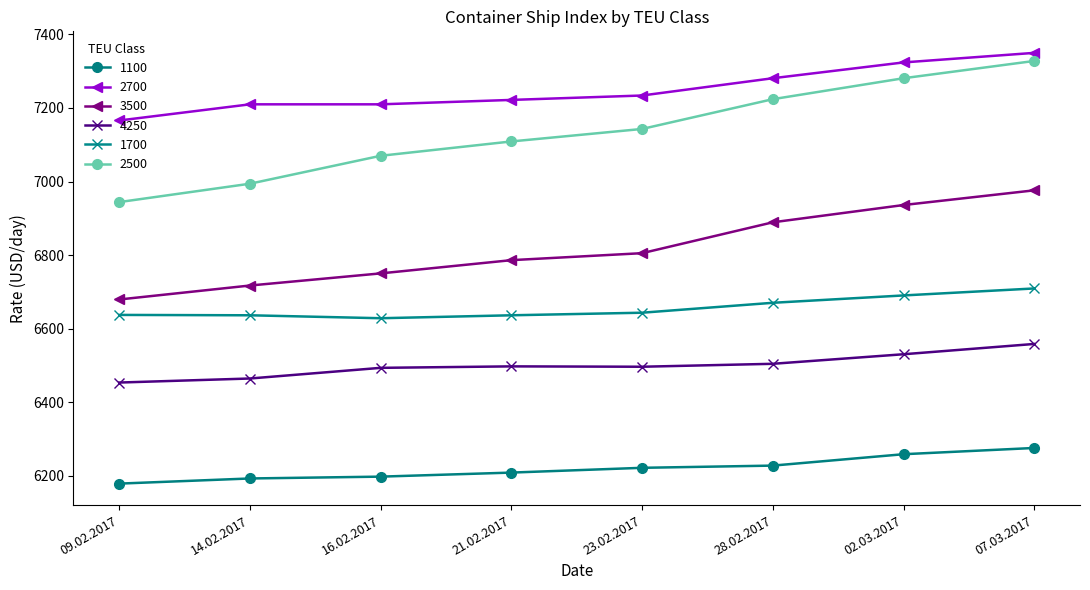

At how many categories does at least one series exceed 6490?

8